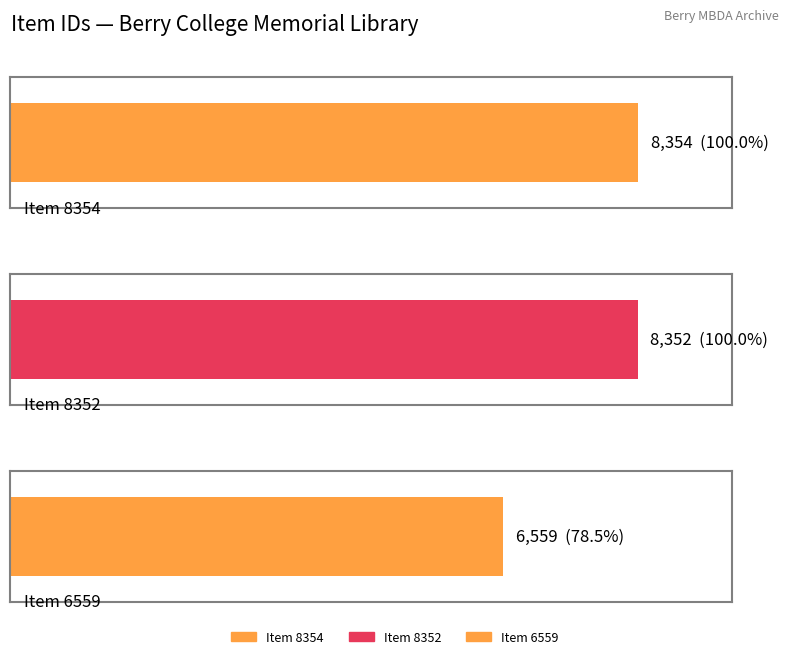

What is the difference between the values at Item 6559 and Item 8354?

1795